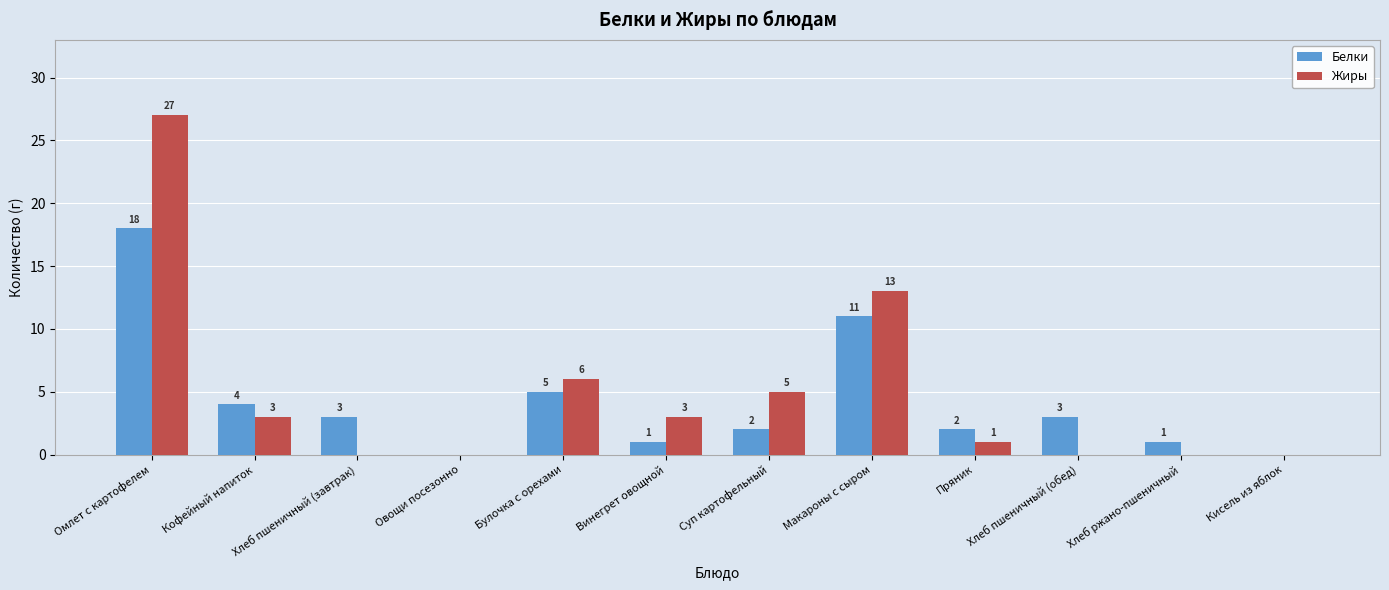

Is it true that Белки equals 2 at Суп картофельный?

True